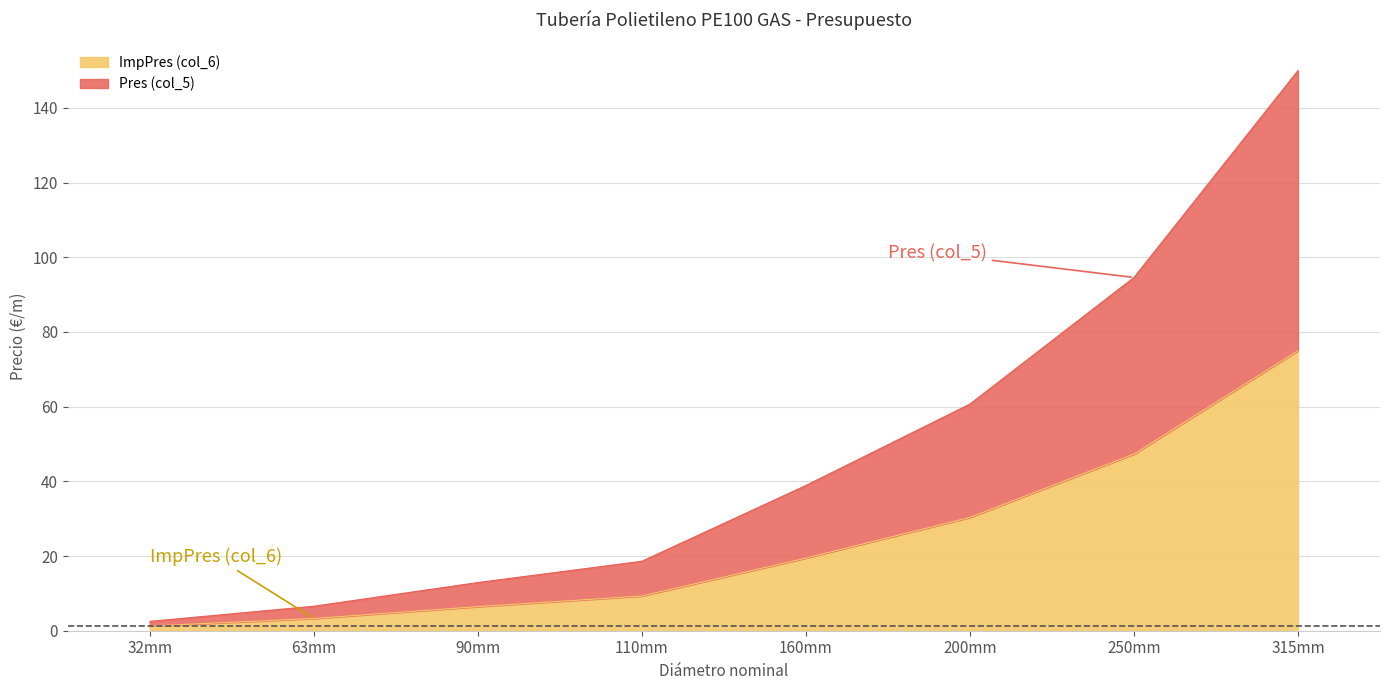

Which has a higher value, 63mm or 200mm?

200mm